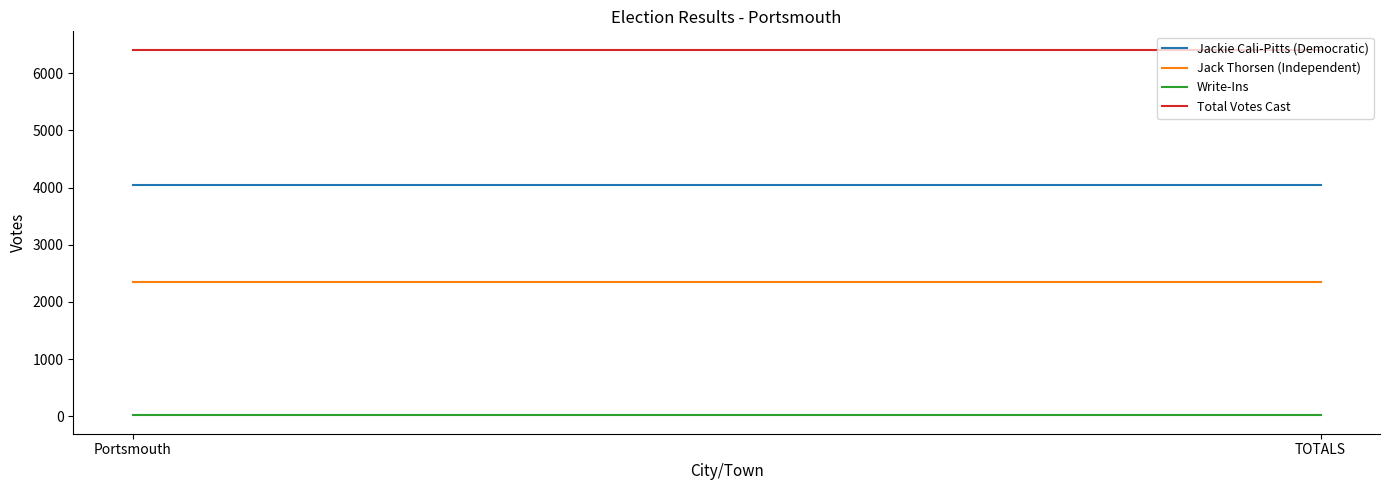

Between Portsmouth and TOTALS, which is larger?

Portsmouth